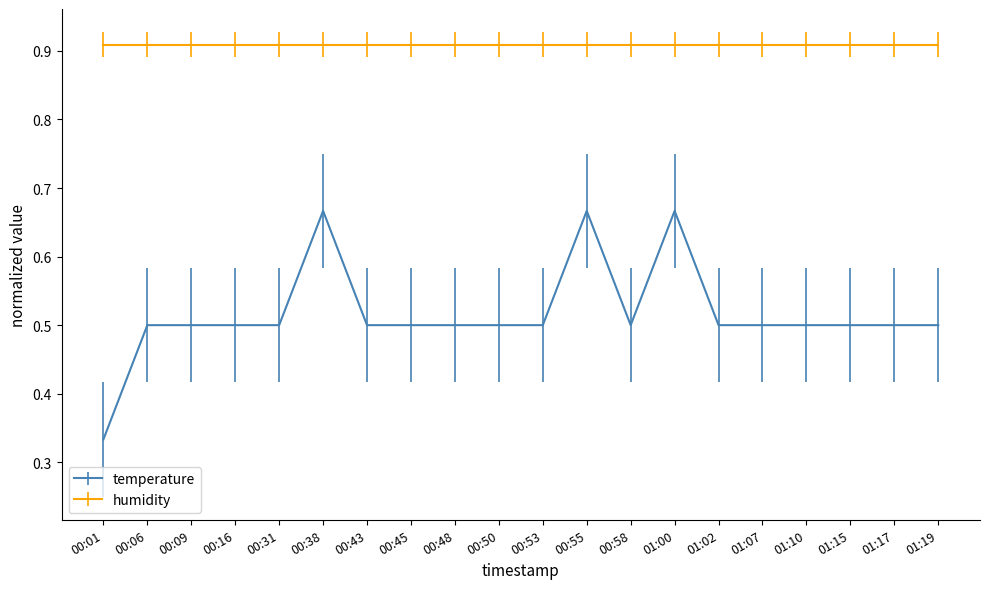

List the series in order of their overall mean, lowest first.

temperature, humidity